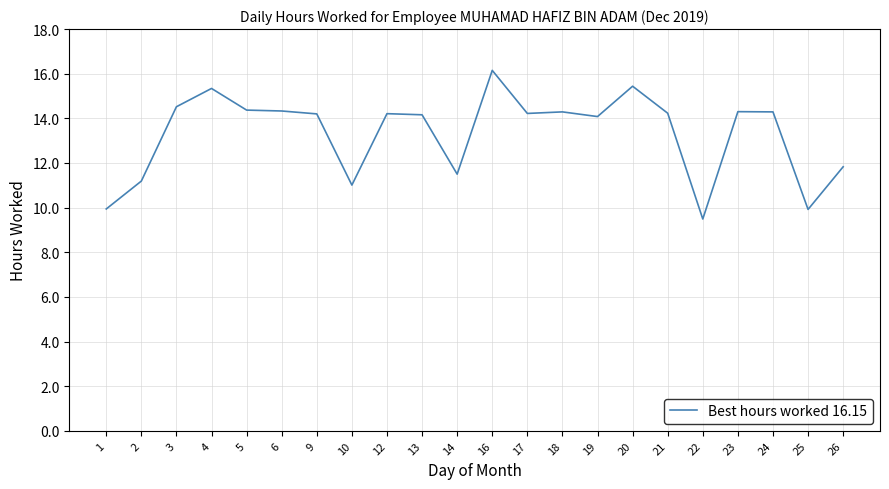

Count the number of data series in this chart.

1